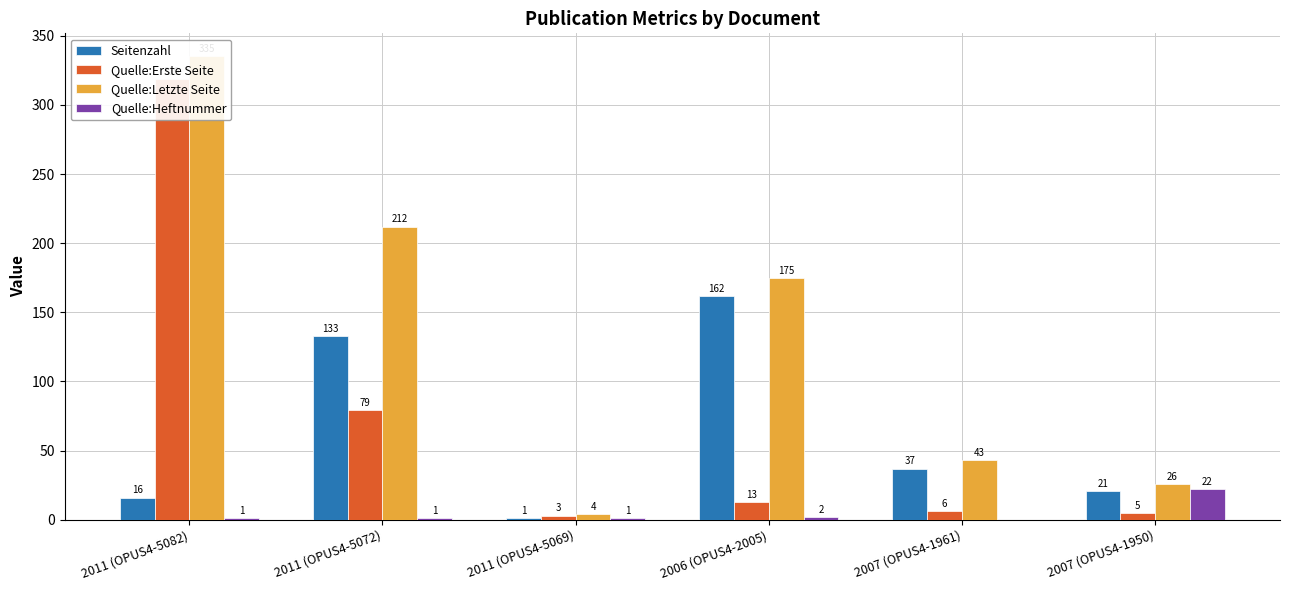

At which category does the chart reach its minimum across all series?

2007 (OPUS4-1961)